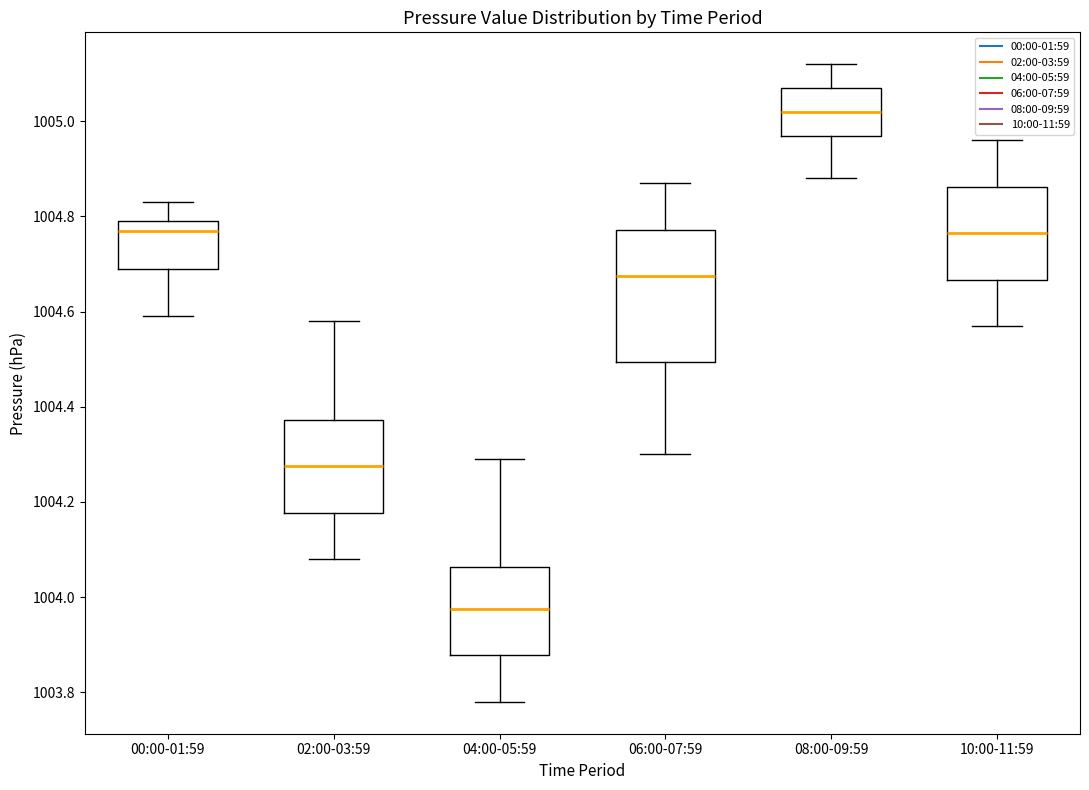

Comparing the boxes themselves (not the whiskers), which one is the tallest?

06:00-07:59